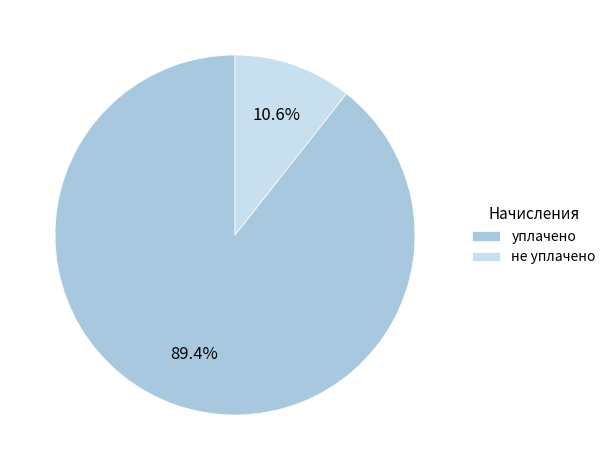

What percentage is NOT represented by уплачено?

10.6%